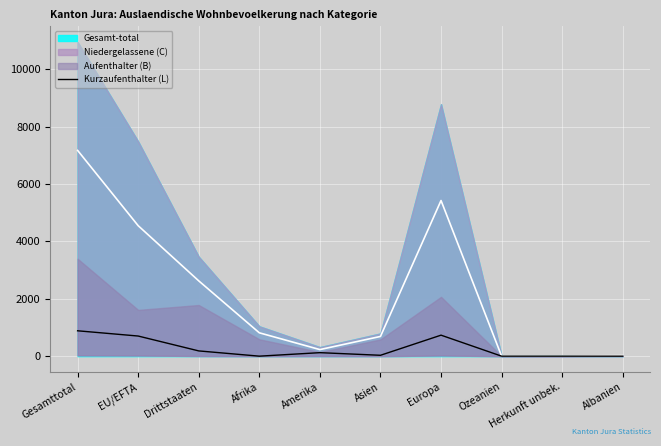

What is the highest value of the Kurzaufenthalter (L) series?

884.5